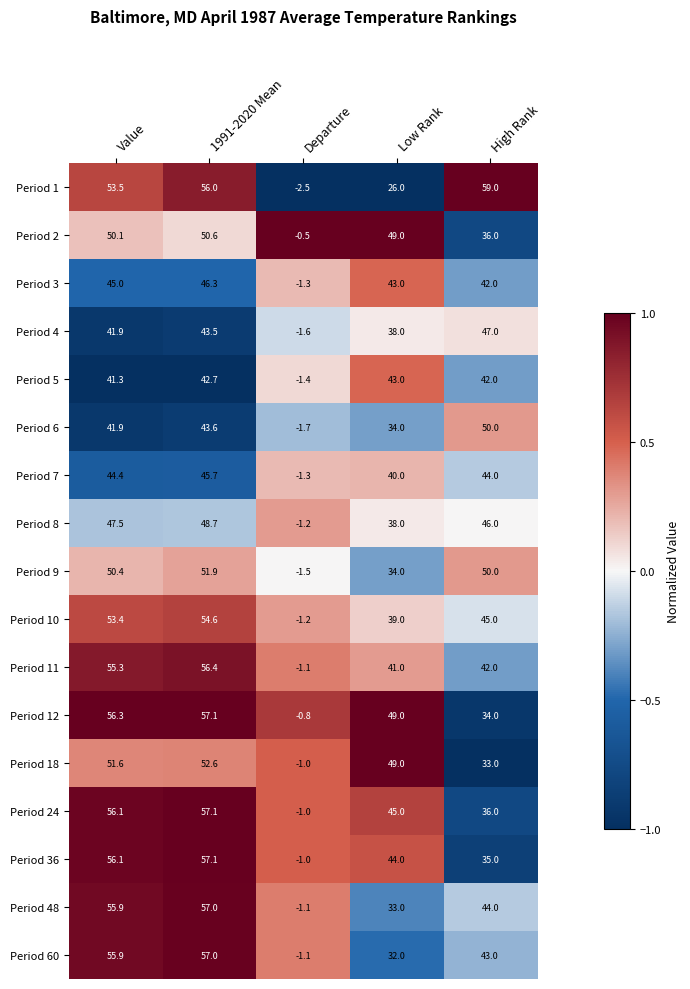

Rank the categories by Period 1 value from lowest to highest.

Departure, Low Rank, Value, 1991-2020 Mean, High Rank